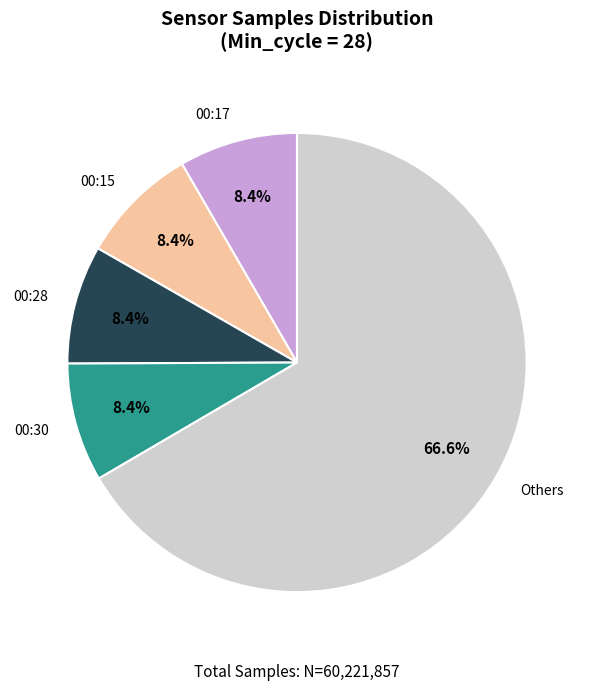

What is the largest slice in the pie chart?

Others